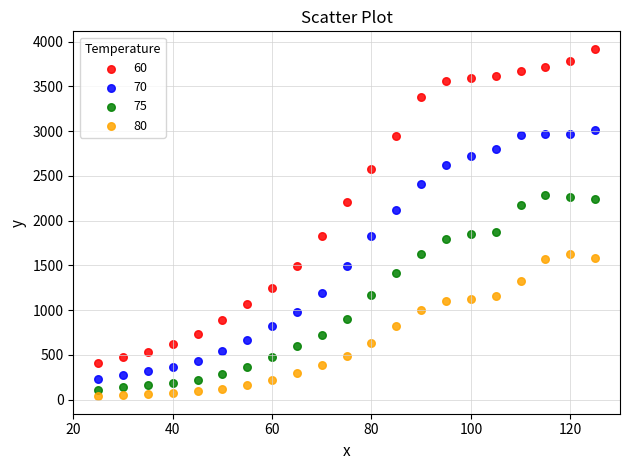

Which series has the largest Y range (max minus min)?

60